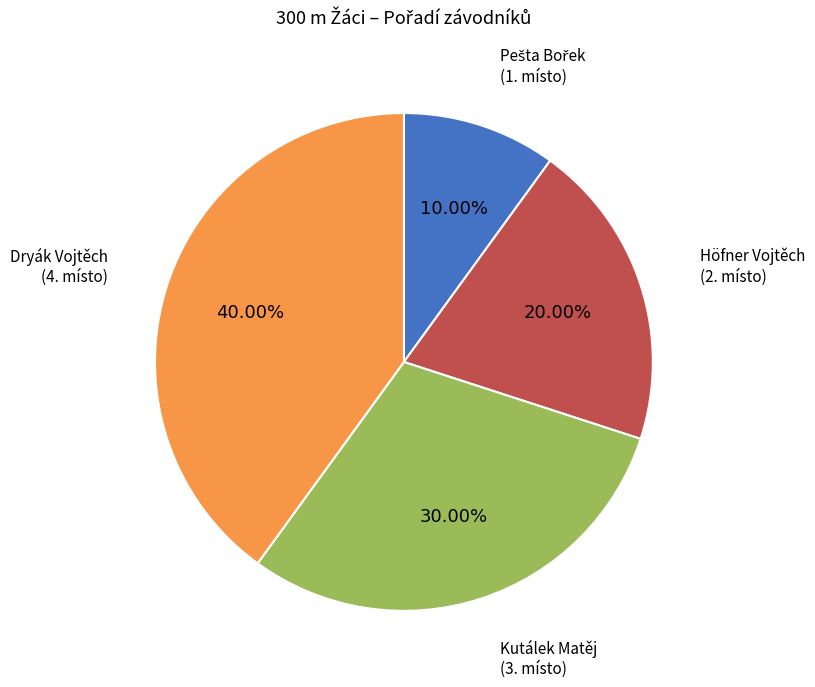

The Kutálek Matěj slice represents 30% of the pie. True or false?

True